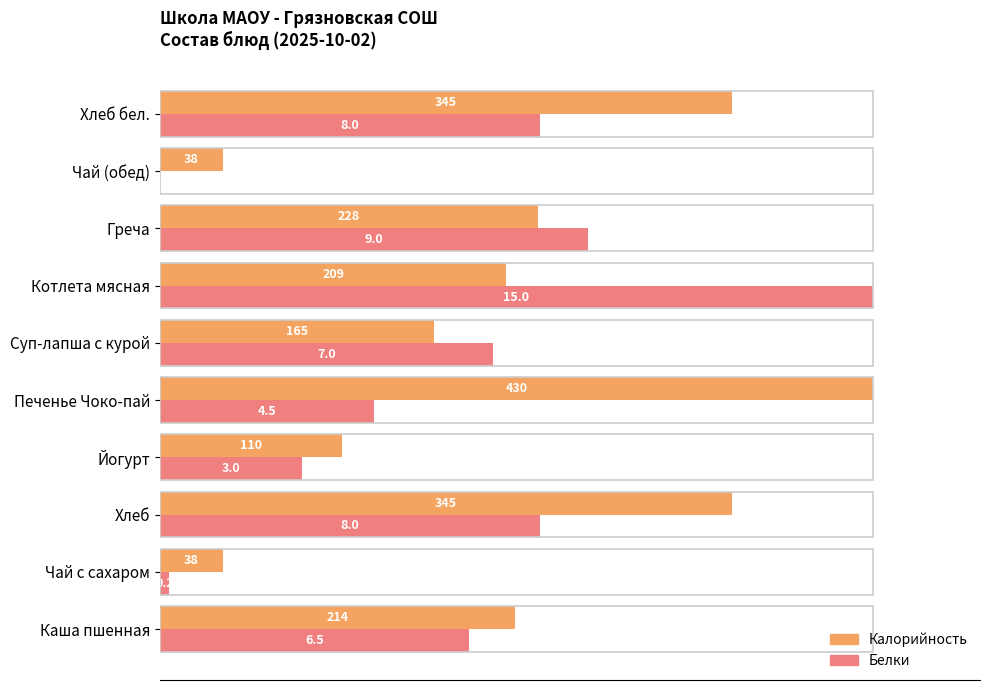

What are all the series names shown in the legend?

Калорийность, Белки